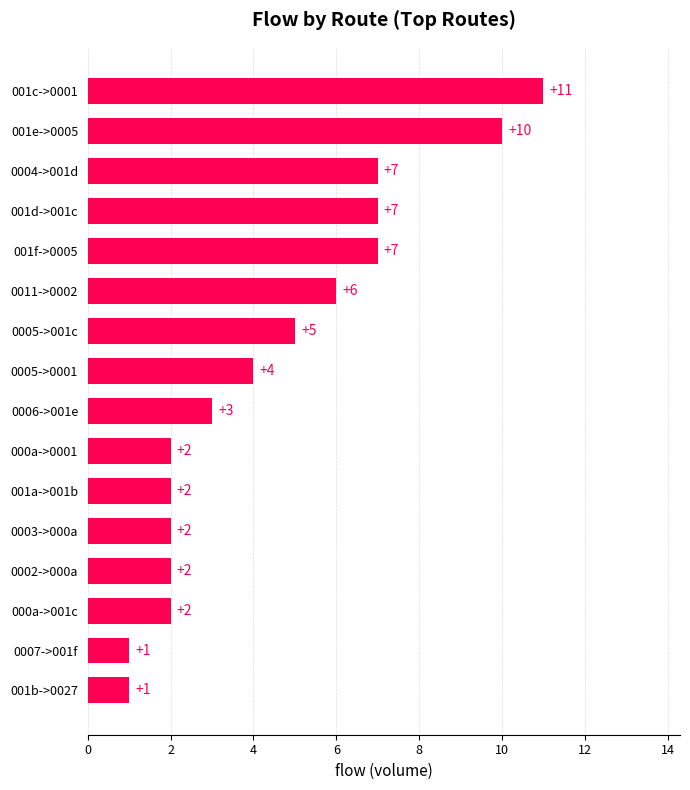

Is it true that the value at 0006->001e is 3?

True